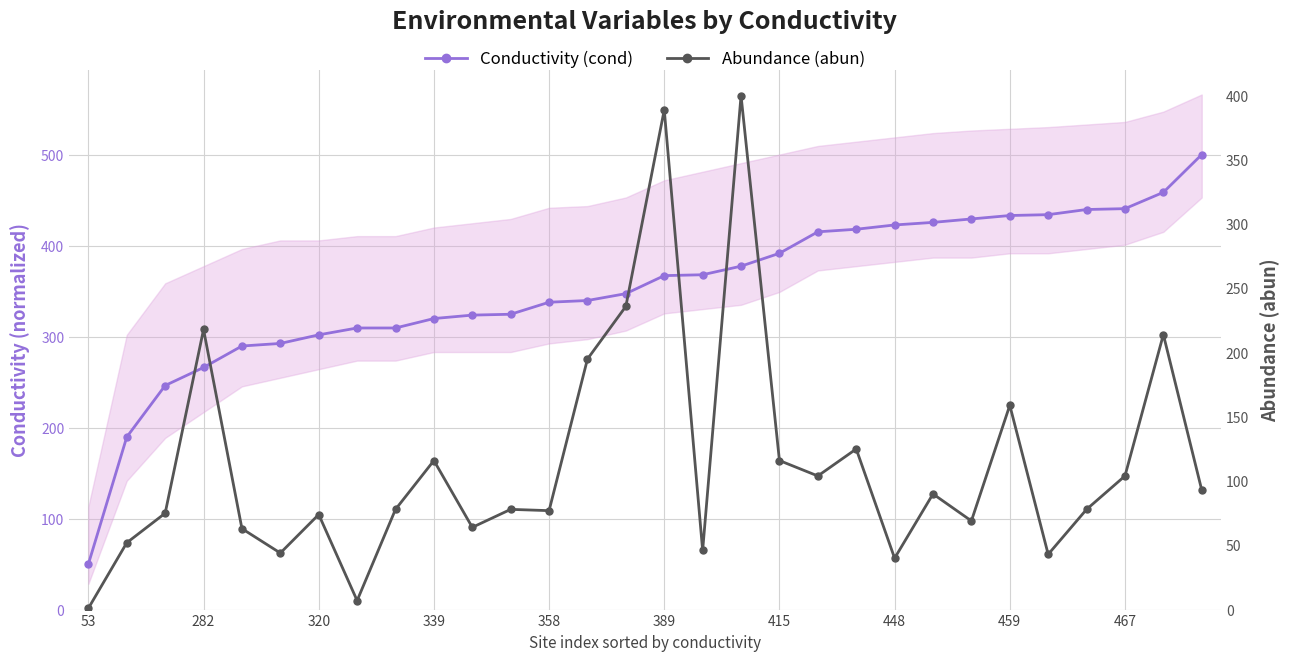

At which category is the sum across all series the highest?

17